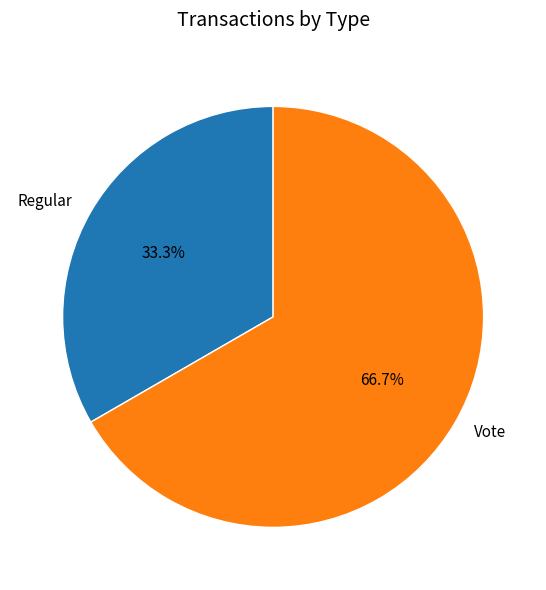

To the nearest percent, what percentage of the pie is Regular?

33%